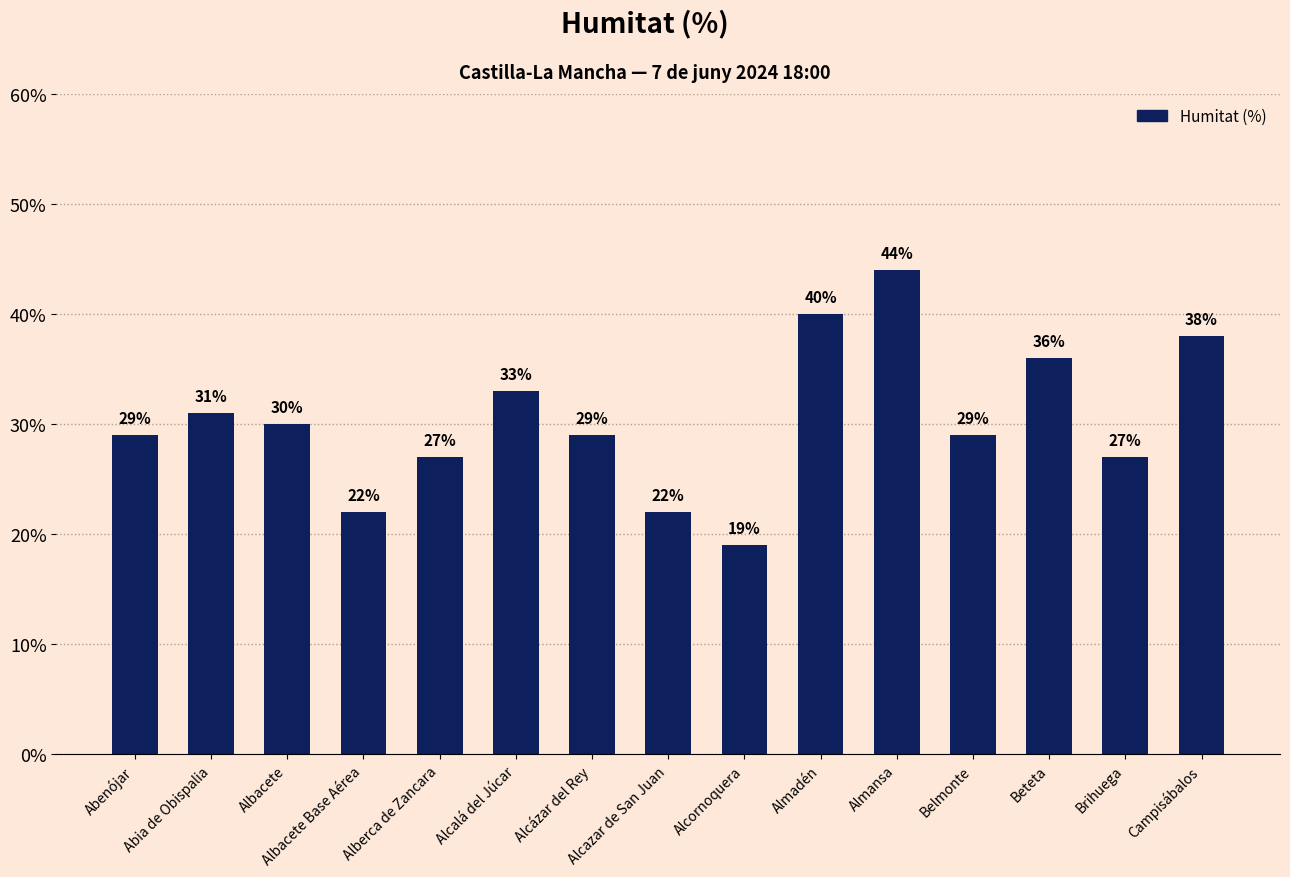

Reading left to right, list all the values displayed in this chart.

29	31	30	22	27	33	29	22	19	40	44	29	36	27	38